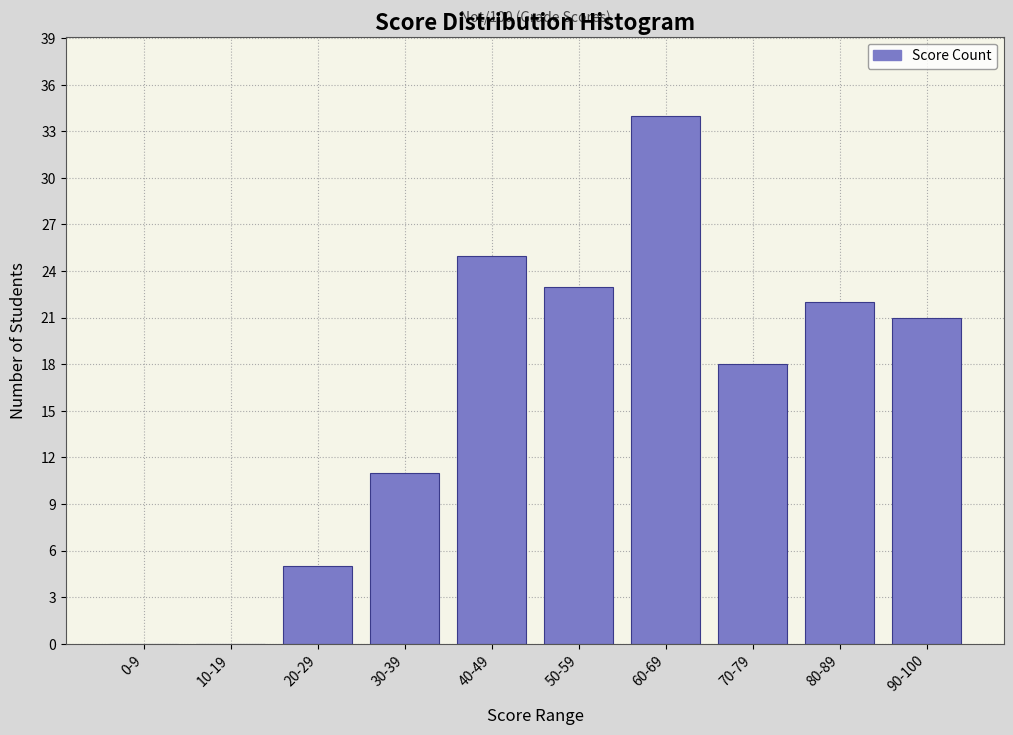

Reading left to right, list all the values displayed in this chart.

0-9=0	10-19=0	20-29=5	30-39=11	40-49=25	50-59=23	60-69=34	70-79=18	80-89=22	90-100=21